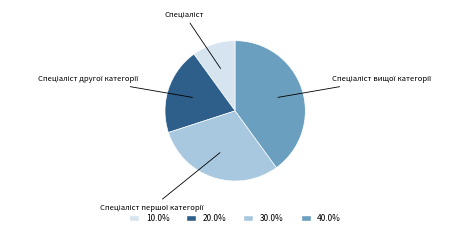

Does any single category account for the majority?

No